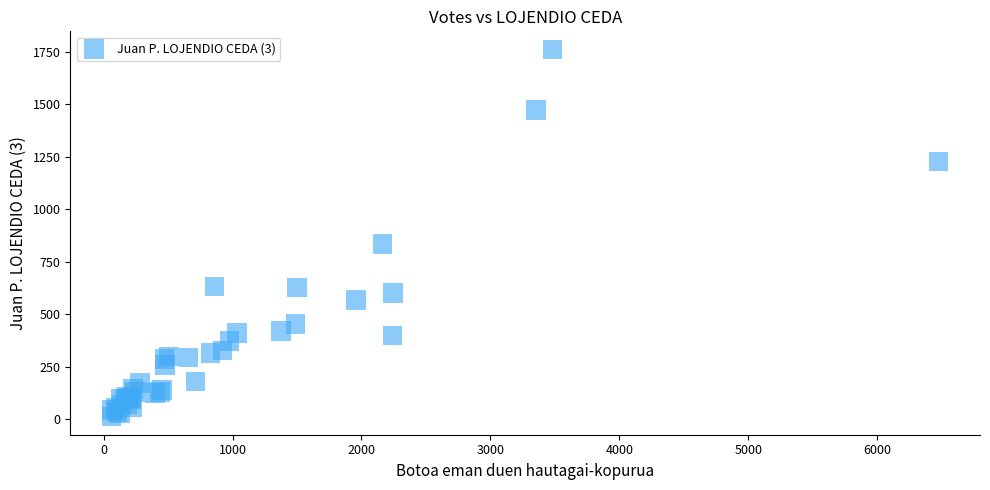

What Y value in the scatter plot is closest to 886?

834